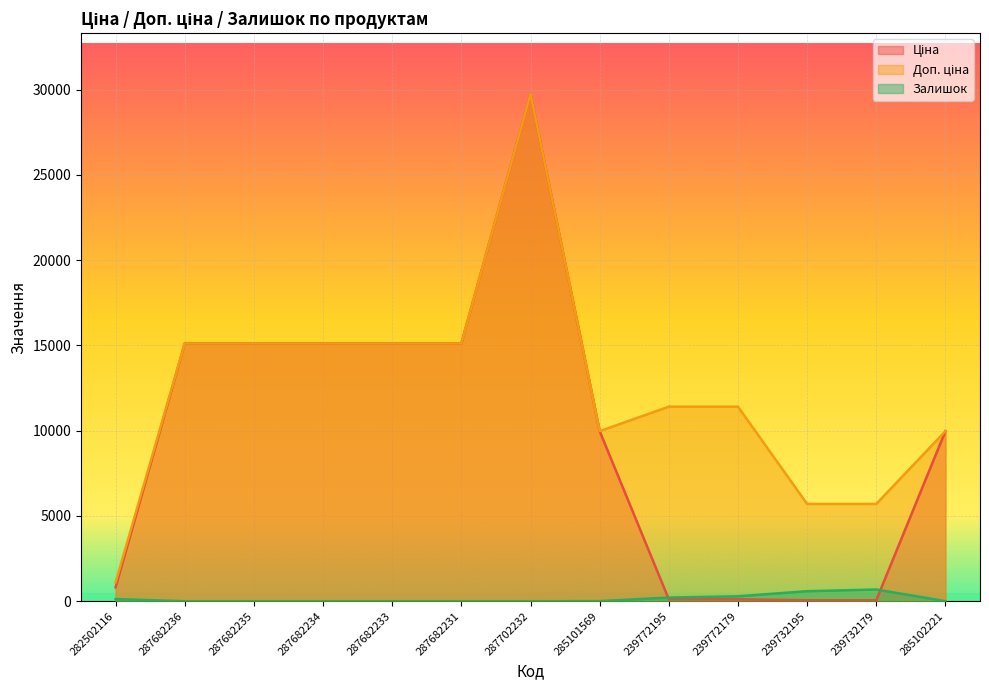

What is the approximate value of Ціна at 287702232?

29747.2